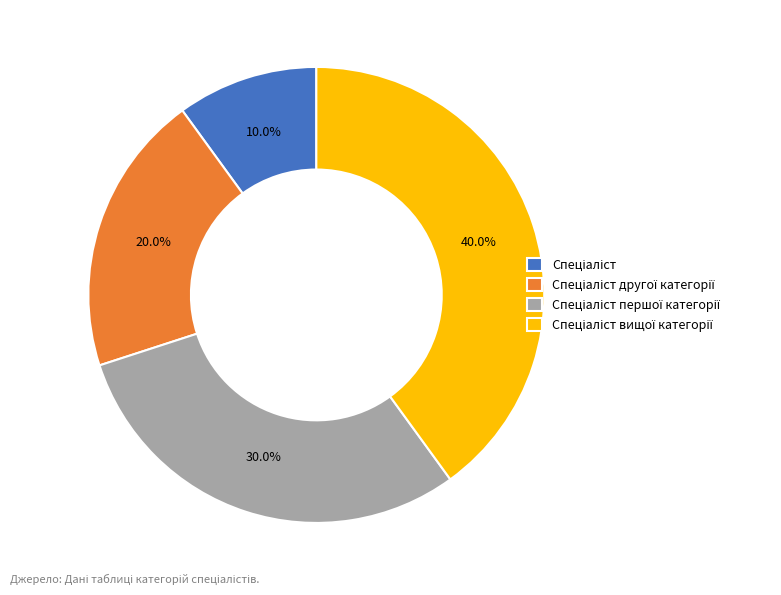

Does any single category account for the majority?

No